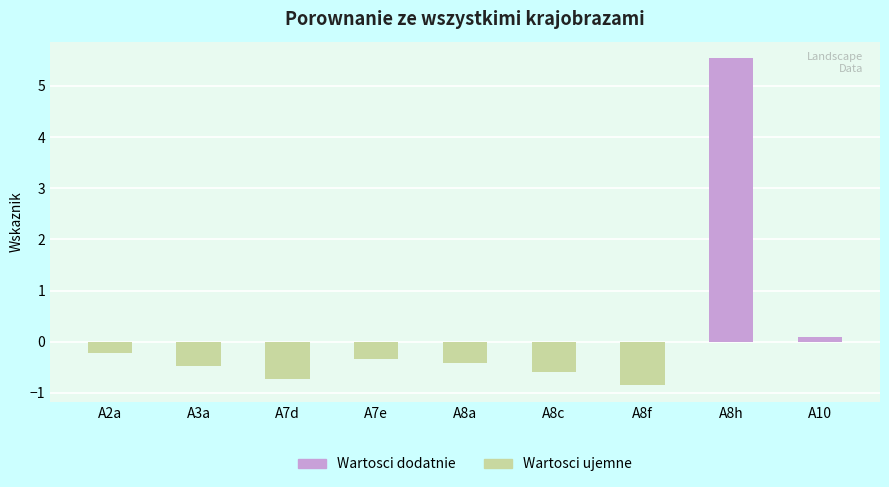

Are the bars horizontal?

No